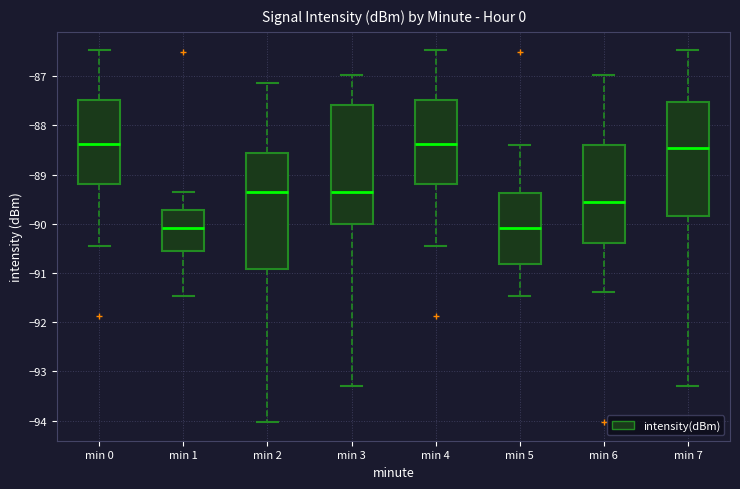

Reading left to right, read every box against the y-axis: the position of its median line, the range the box covers, and the ends of its whiskers. The values are not printed on the chart, so give them approximately, as read against the axis.

min 0: median -88.4, box -89.2 to -87.5, whiskers -90.5 to -86.5
min 1: median -90.1, box -90.5 to -89.7, whiskers -91.5 to -89.4
min 2: median -89.4, box -90.9 to -88.6, whiskers -94.0 to -87.1
min 3: median -89.4, box -90.0 to -87.6, whiskers -93.3 to -87.0
min 4: median -88.4, box -89.2 to -87.5, whiskers -90.5 to -86.5
min 5: median -90.1, box -90.8 to -89.4, whiskers -91.5 to -88.4
min 6: median -89.6, box -90.4 to -88.4, whiskers -91.4 to -87.0
min 7: median -88.5, box -89.8 to -87.5, whiskers -93.3 to -86.5